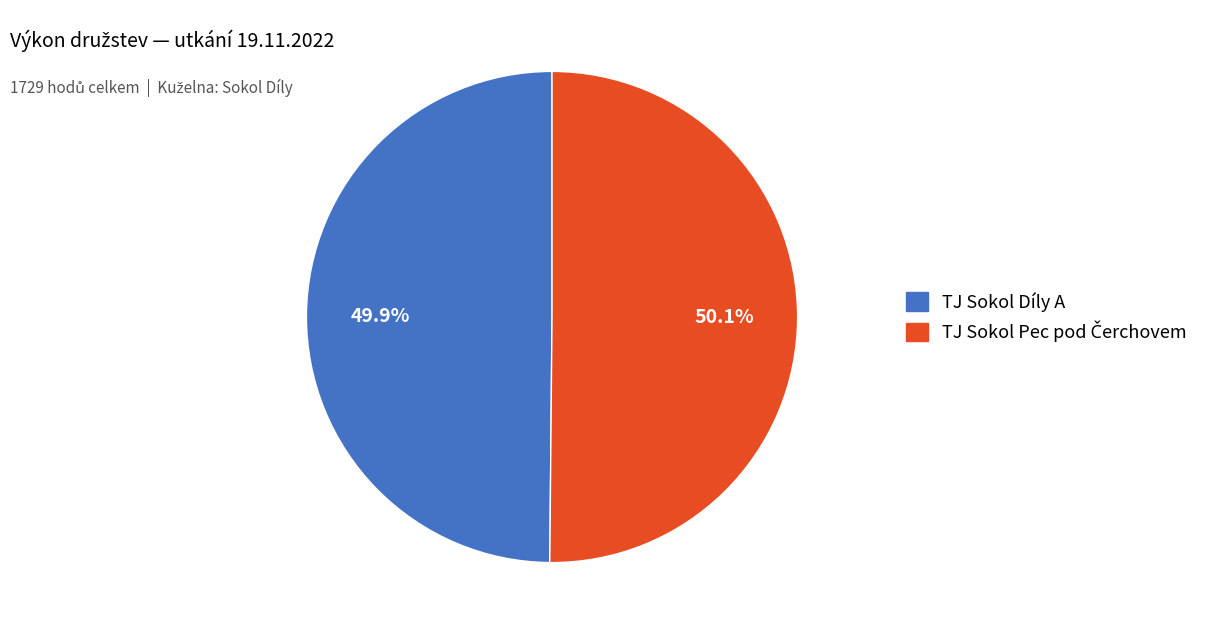

Is there a majority slice in this chart?

Yes